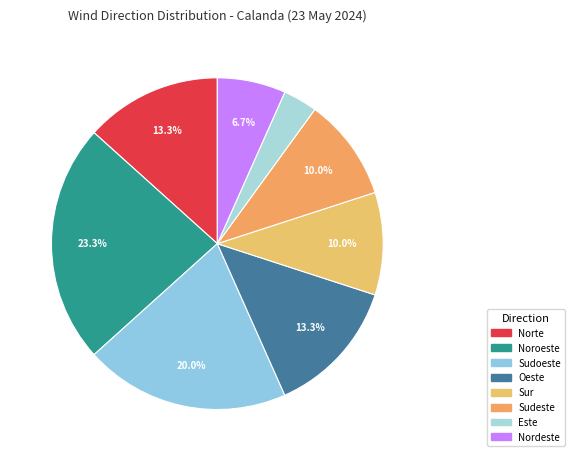

Is it true that Este is 3% of the pie?

True